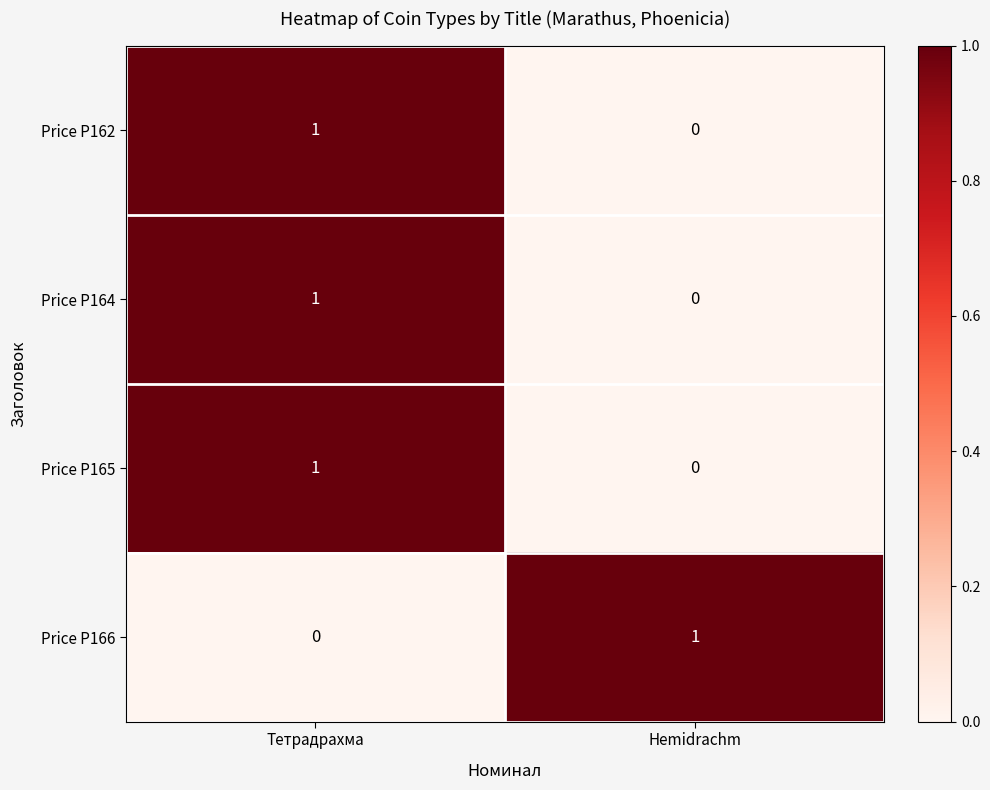

What is the greatest value displayed?

1